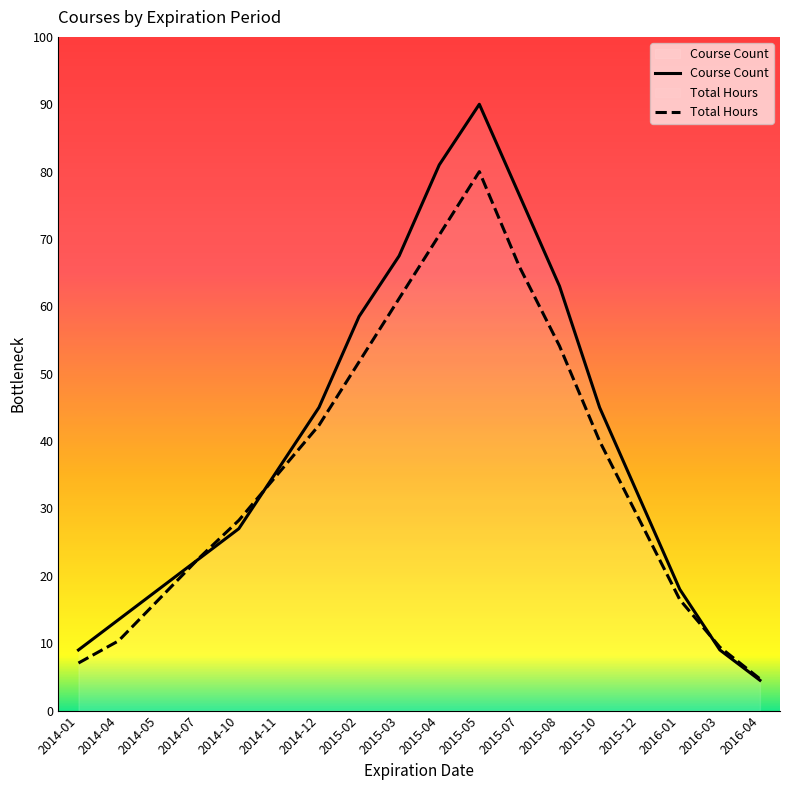

Reading left to right, extract all data points from this chart.

Course Count: 18.0	27.0	36.0	45.0	54.0	72.0	90.0	117.0	135.0	162.0	180.0	153.0	126.0	90.0	63.0	36.0	18.0	9.0
Total Hours: 14.1	20.7	32.9	45.2	56.5	70.6	84.7	103.5	122.4	141.2	160.0	131.8	108.2	80.0	56.5	32.9	18.8	9.4